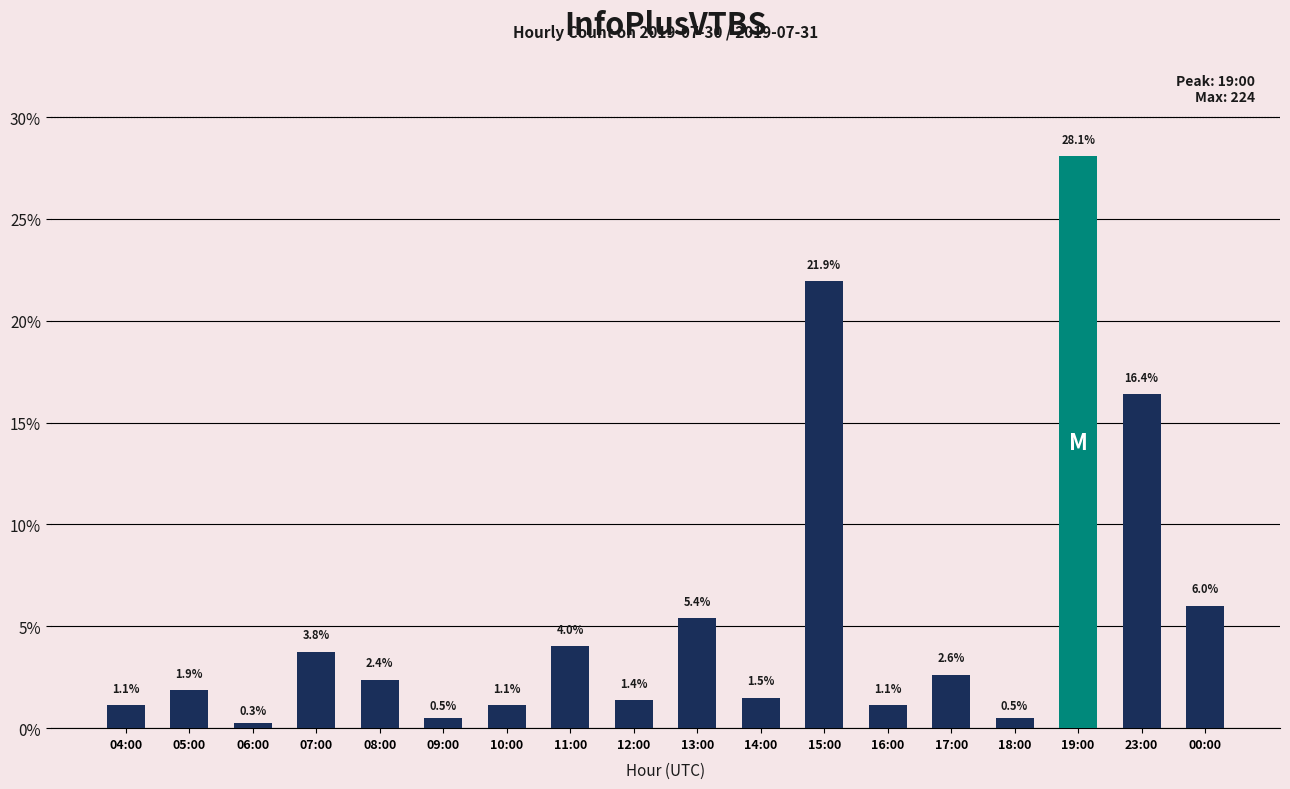

How many bars are there in total?

18